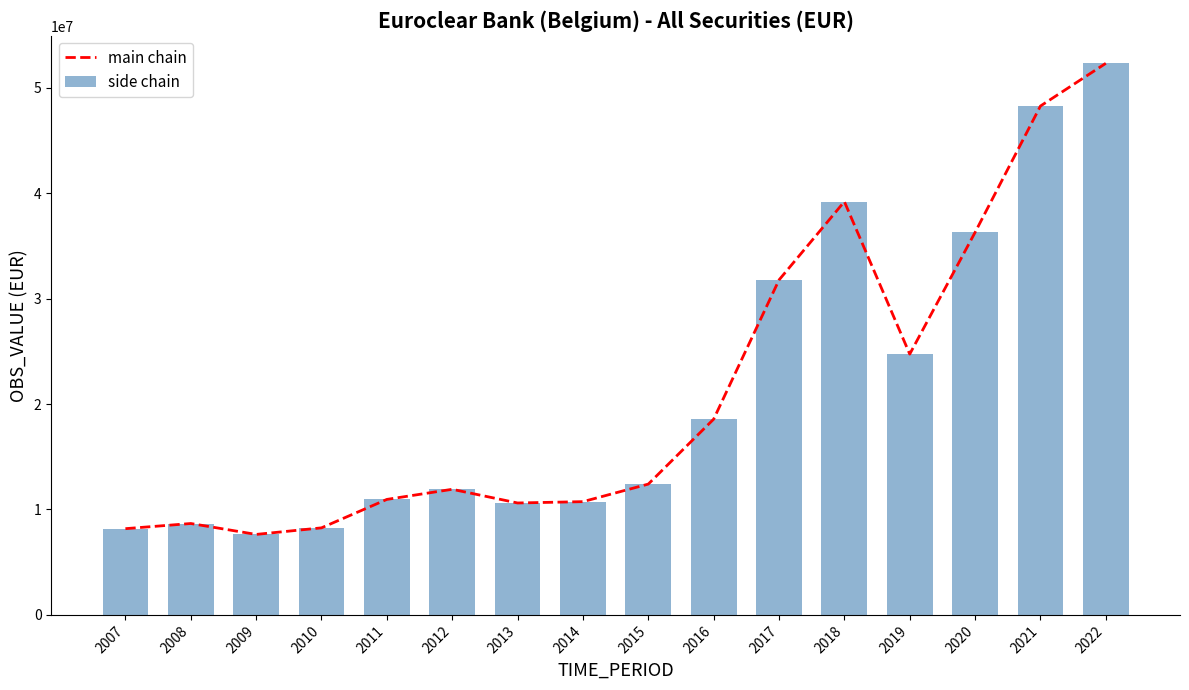

At which label does side chain first exceed 12405251?

2016